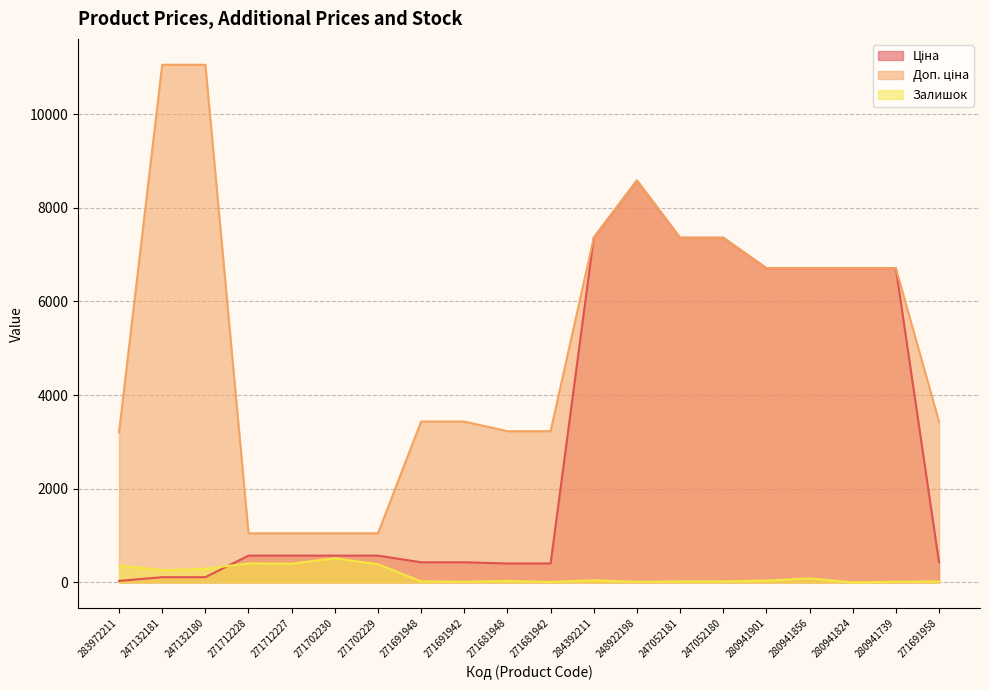

What is the maximum value for Доп. ціна?

11055.0